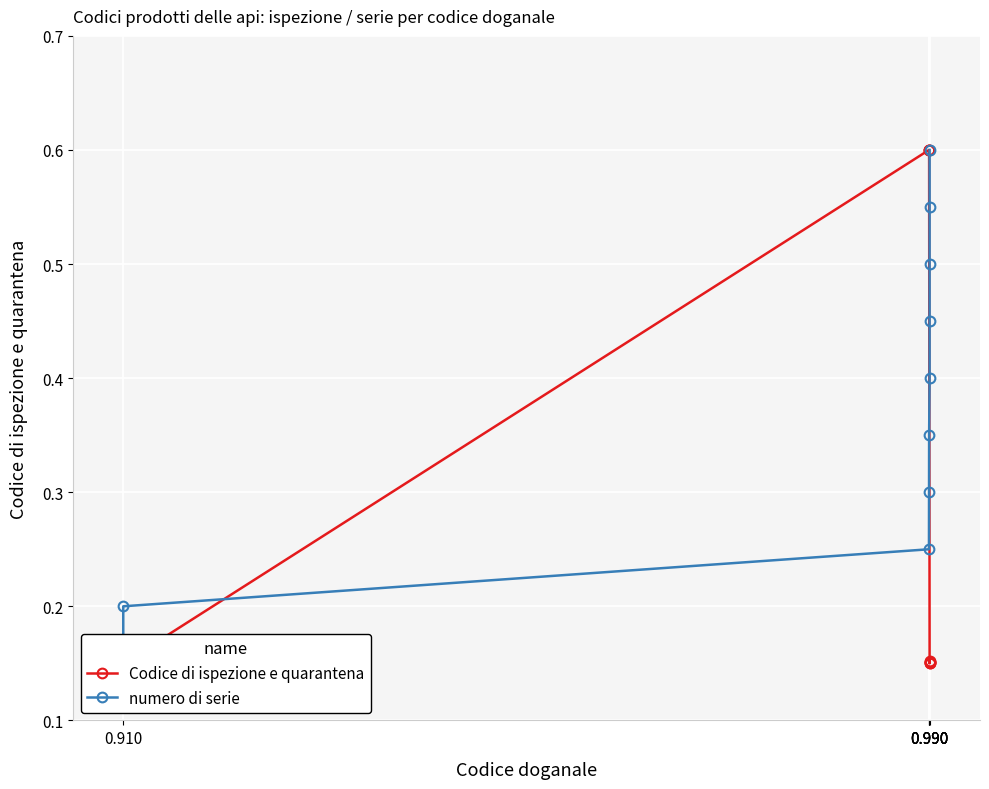

Where do Codice di ispezione e quarantena and numero di serie first cross each other?

0.910 and 0.910